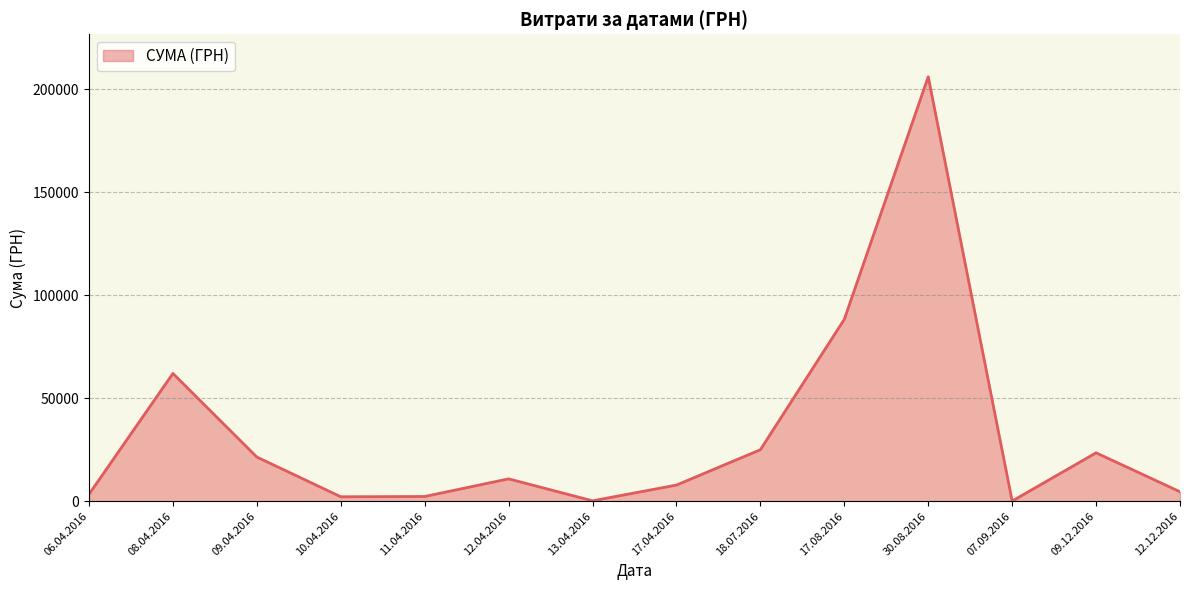

What is the difference between the values at 17.08.2016 and 08.04.2016?

26295.0